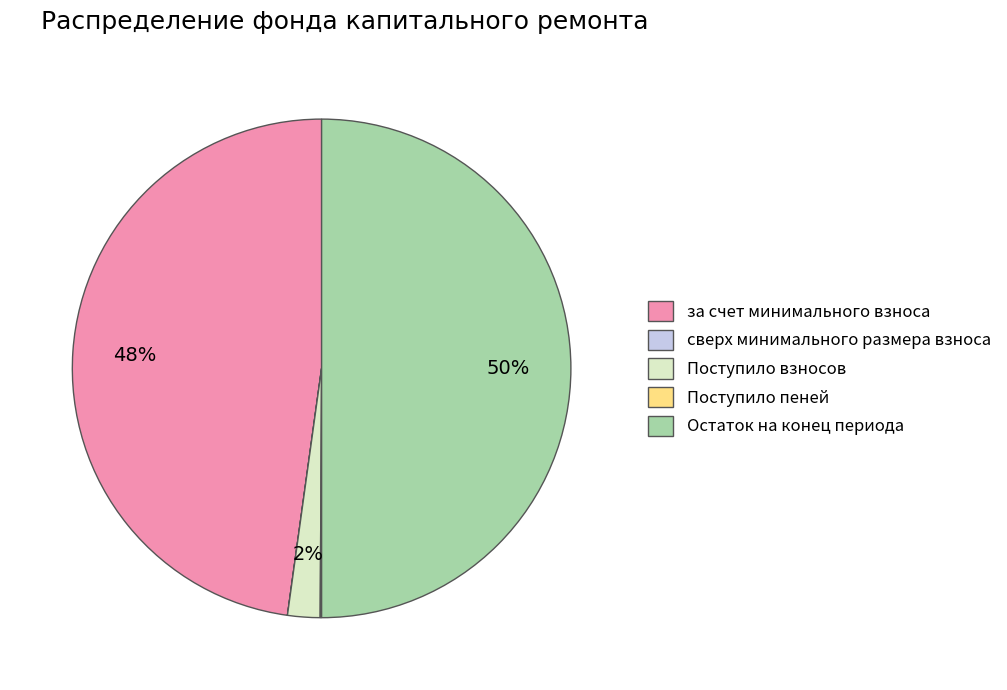

Between за счет минимального взноса and Остаток на конец периода, which is larger?

Остаток на конец периода